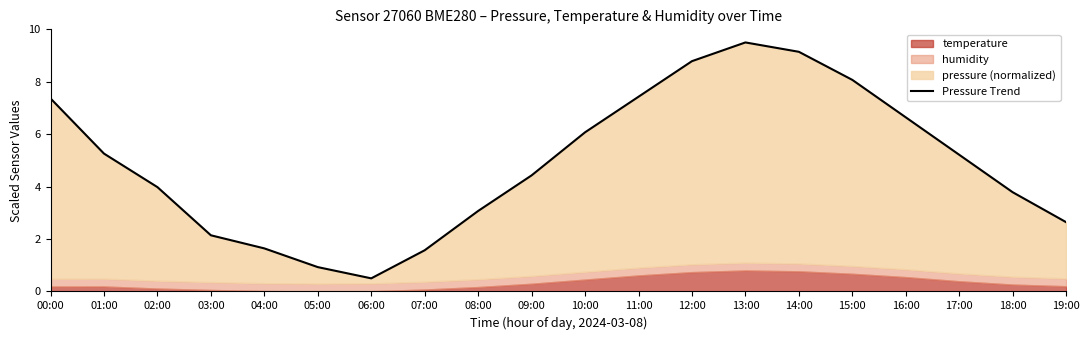

What is the difference between the maximum and second lowest values?

8.6